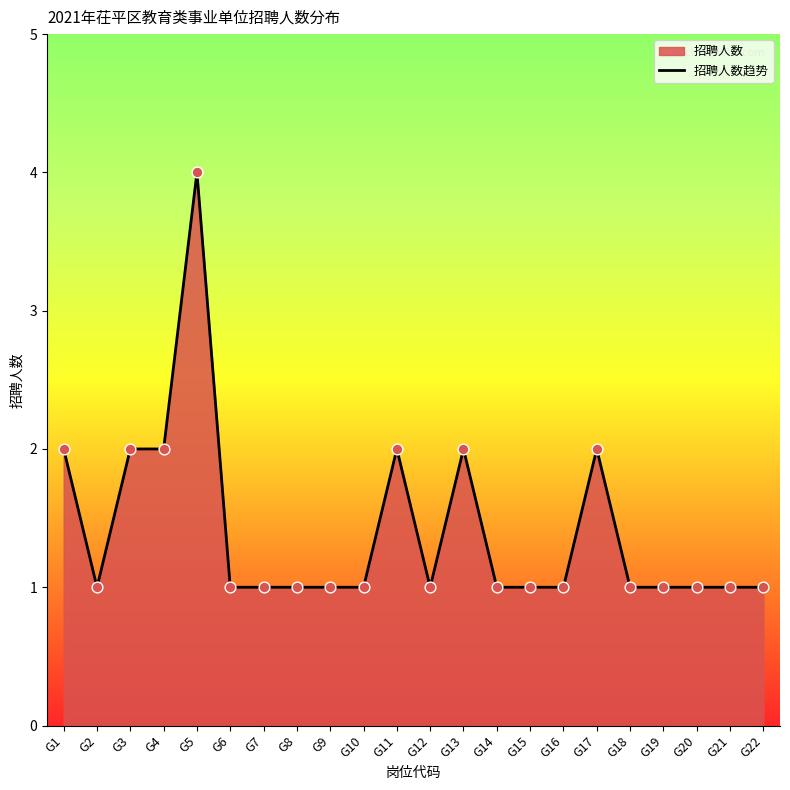

Which has a higher value, G3 or G17?

G3